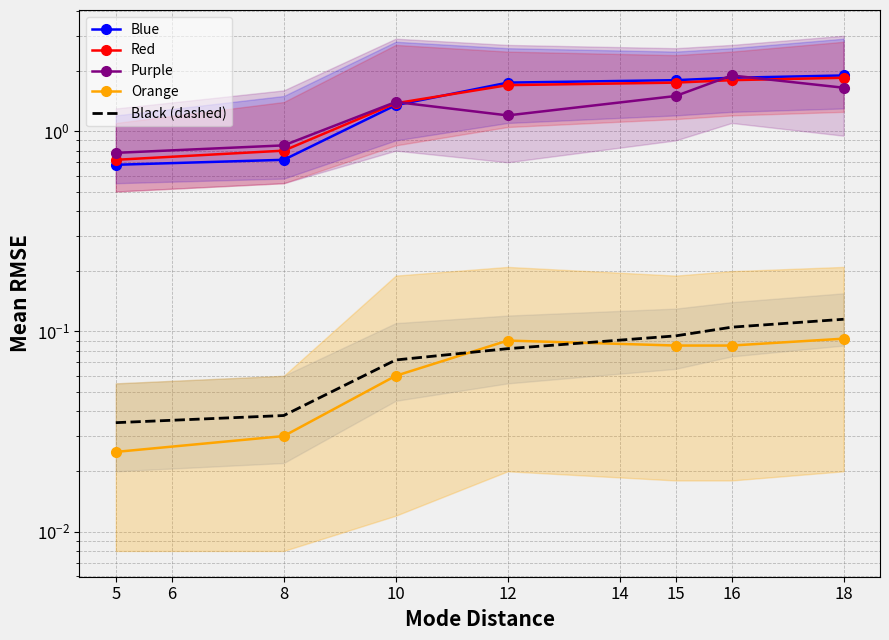

Is it true that Black (dashed) equals 0.1 at 10?

False